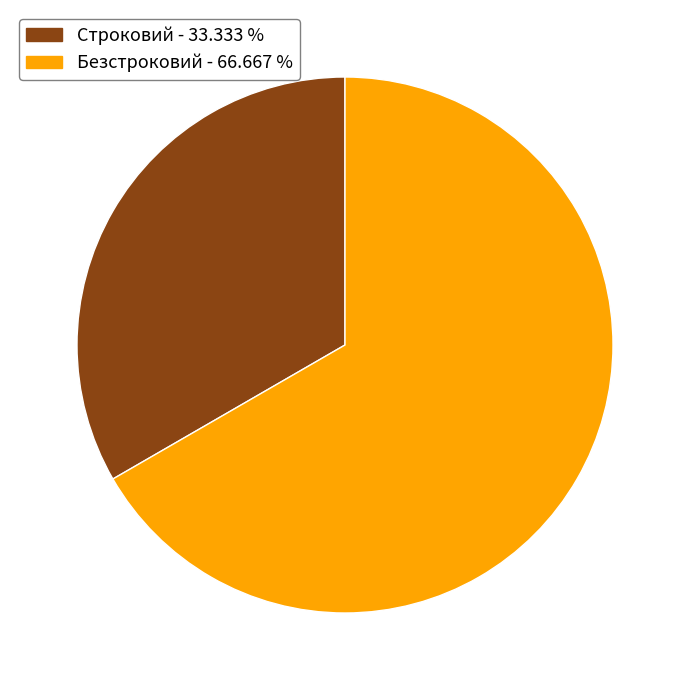

What is the smallest slice in the pie chart?

Строковий